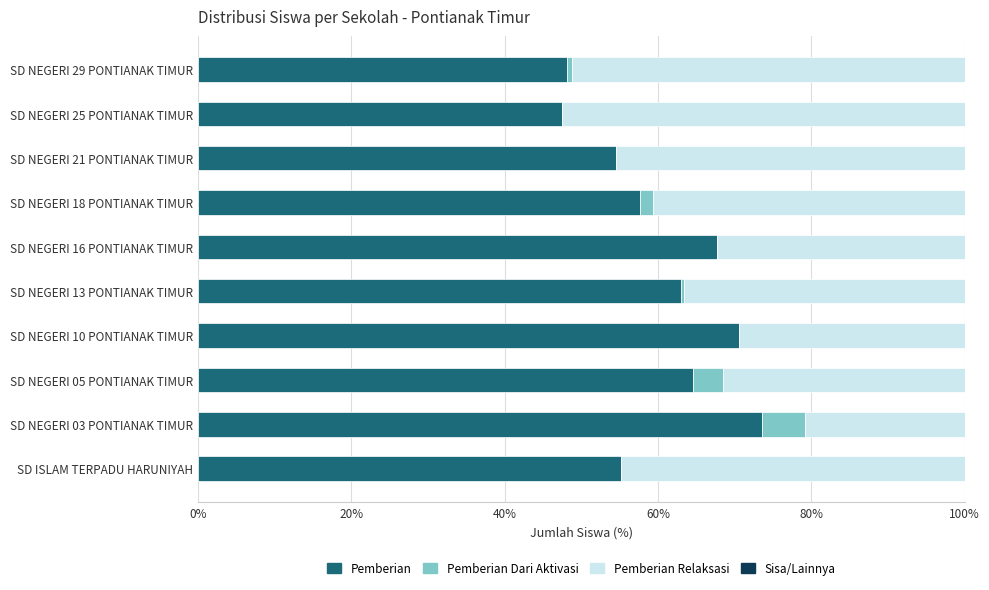

What is the sum of the Pemberian values at SD ISLAM TERPADU HARUNIYAH and SD NEGERI 21 PONTIANAK TIMUR?

109.7